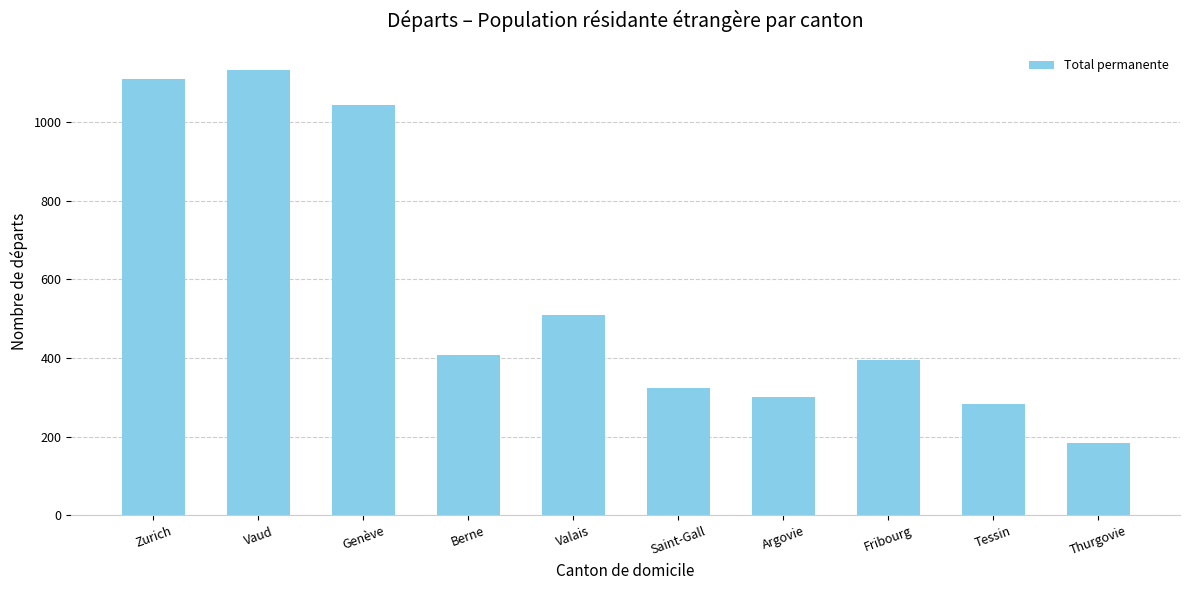

What is the maximum value shown in the chart?

1131